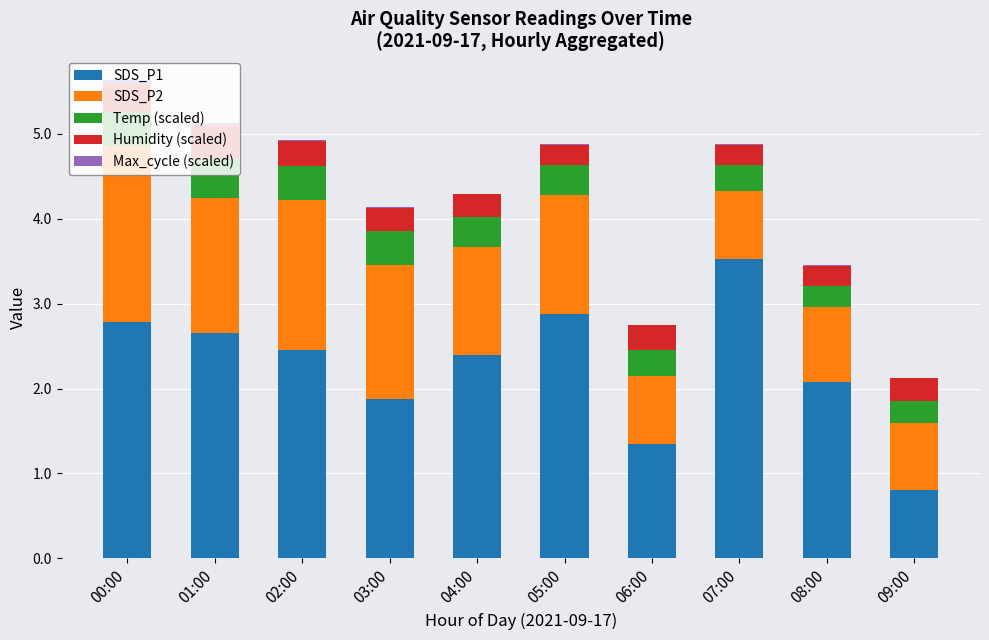

What is the maximum value for SDS_P1?

3.5